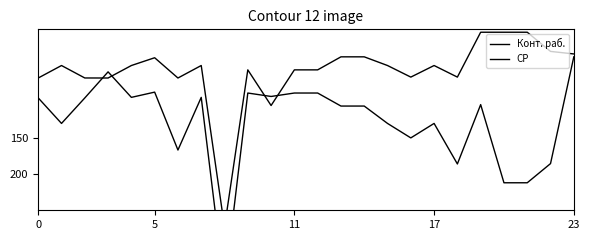

How many interior local valleys does the Конт. раб. series have?

5